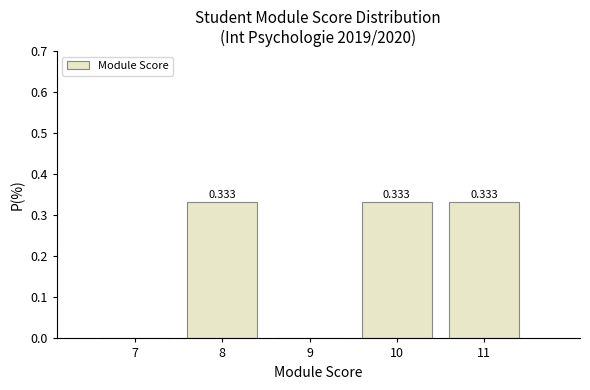

Count the number of data series in this chart.

1